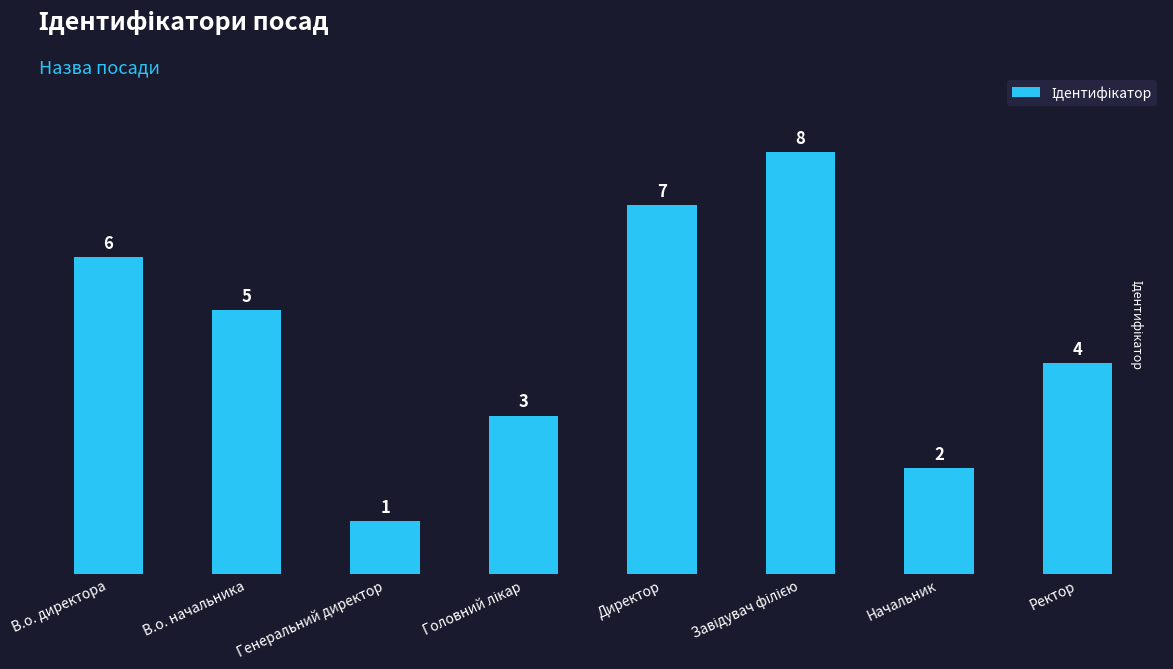

Reading left to right, transcribe all the data shown in this chart.

6	5	1	3	7	8	2	4